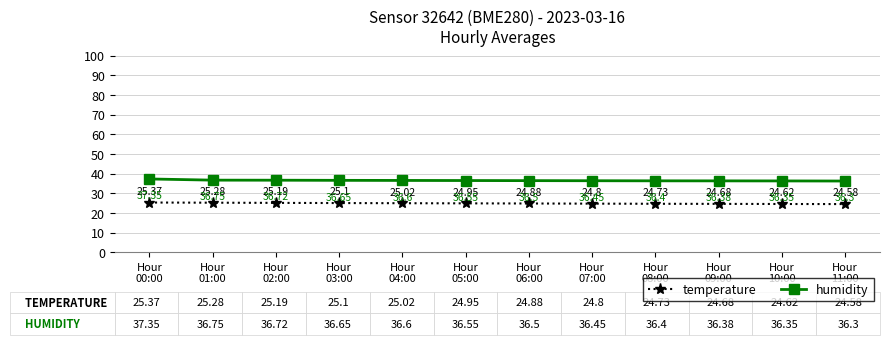

True or false: humidity and temperature cross at least once.

False